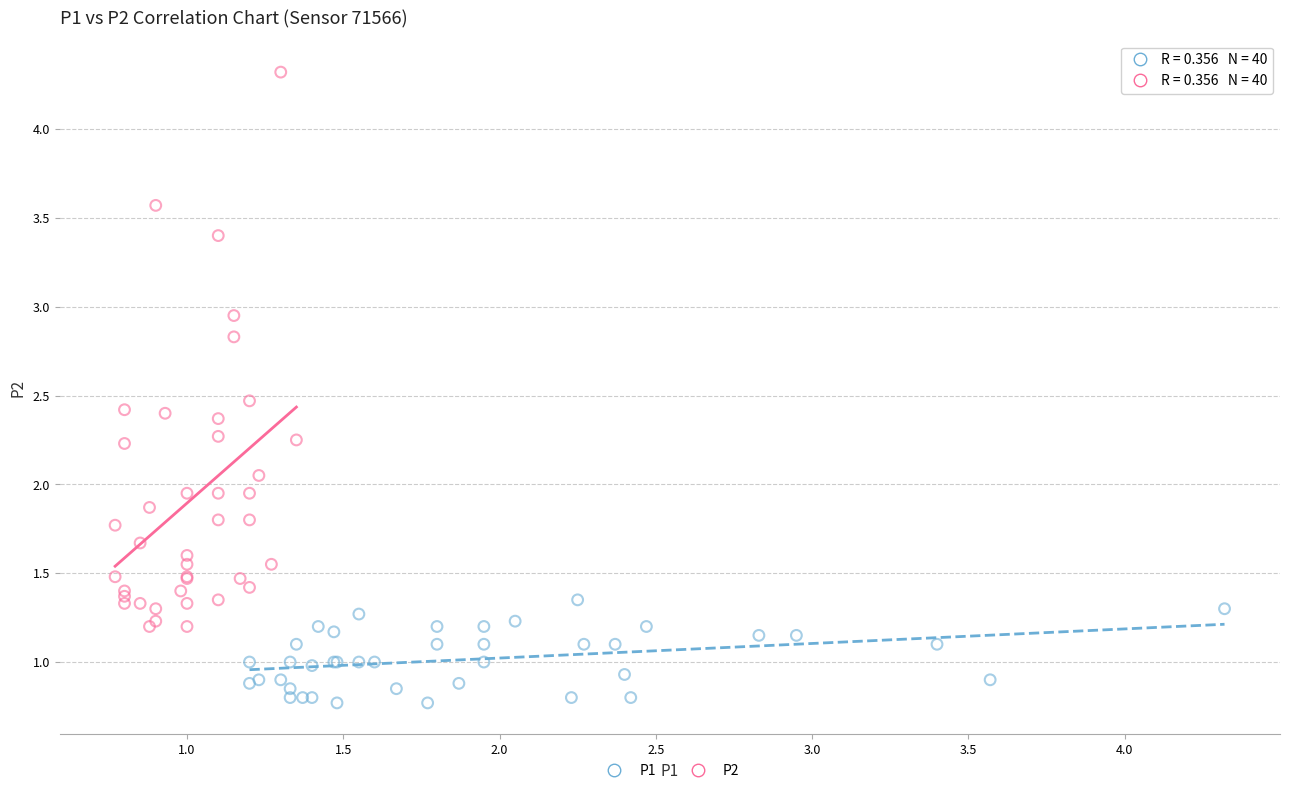

What are all the series names shown in the legend?

P1, P2